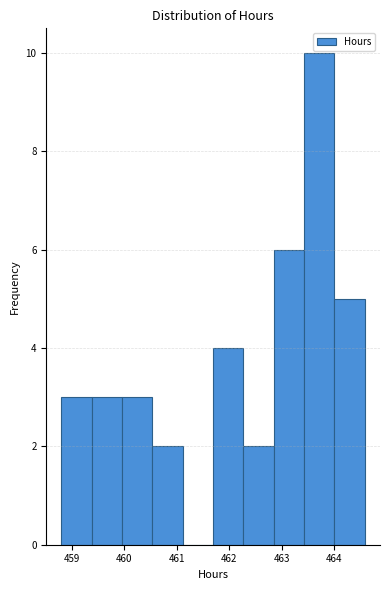

Over which range of the x-axis is the bar tallest?

463.4 to 464.0